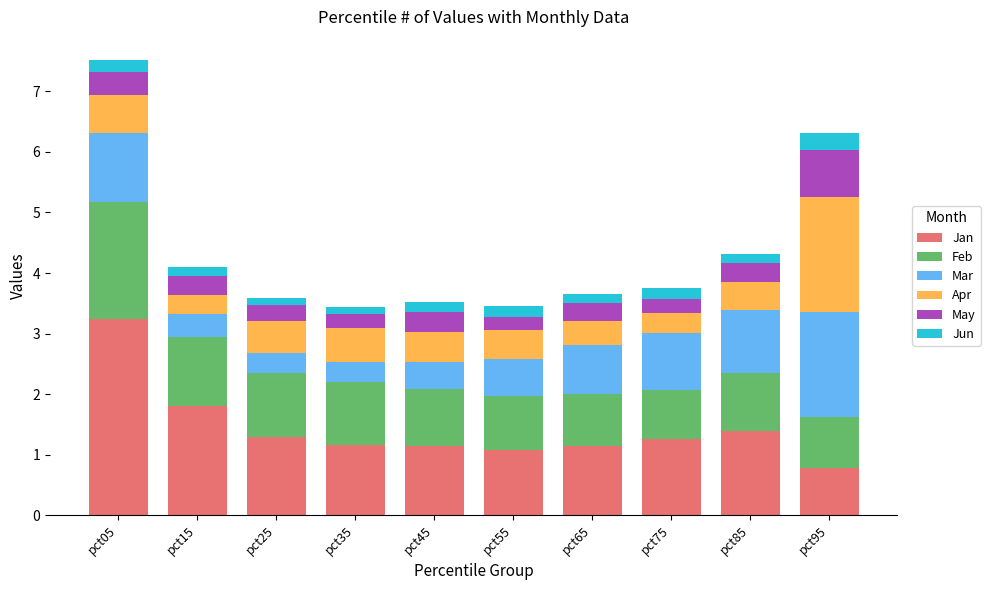

What are all the series names shown in the legend?

Jan, Feb, Mar, Apr, May, Jun